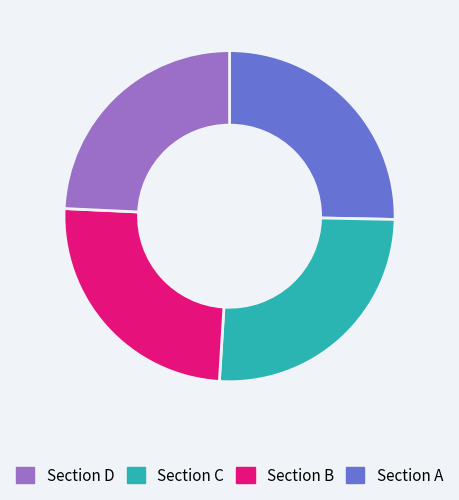

Does any single category account for the majority?

No